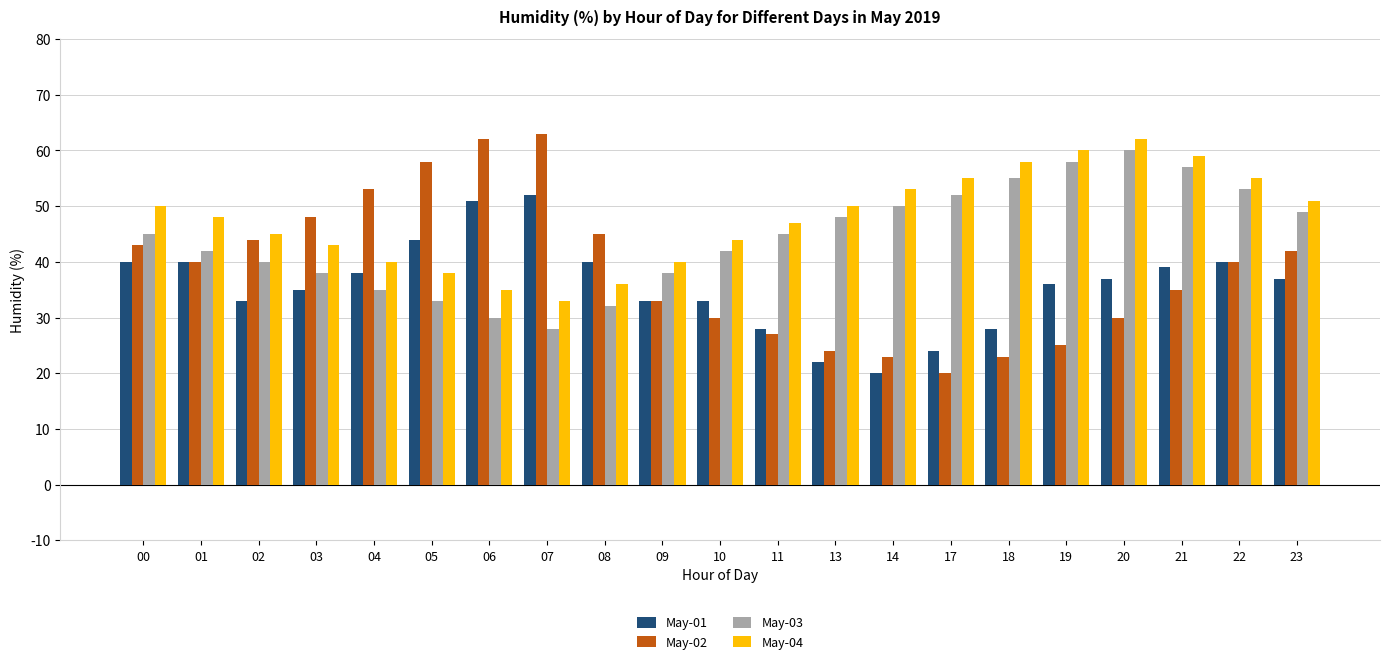

Which category has the lowest value in the May-02 series?

17